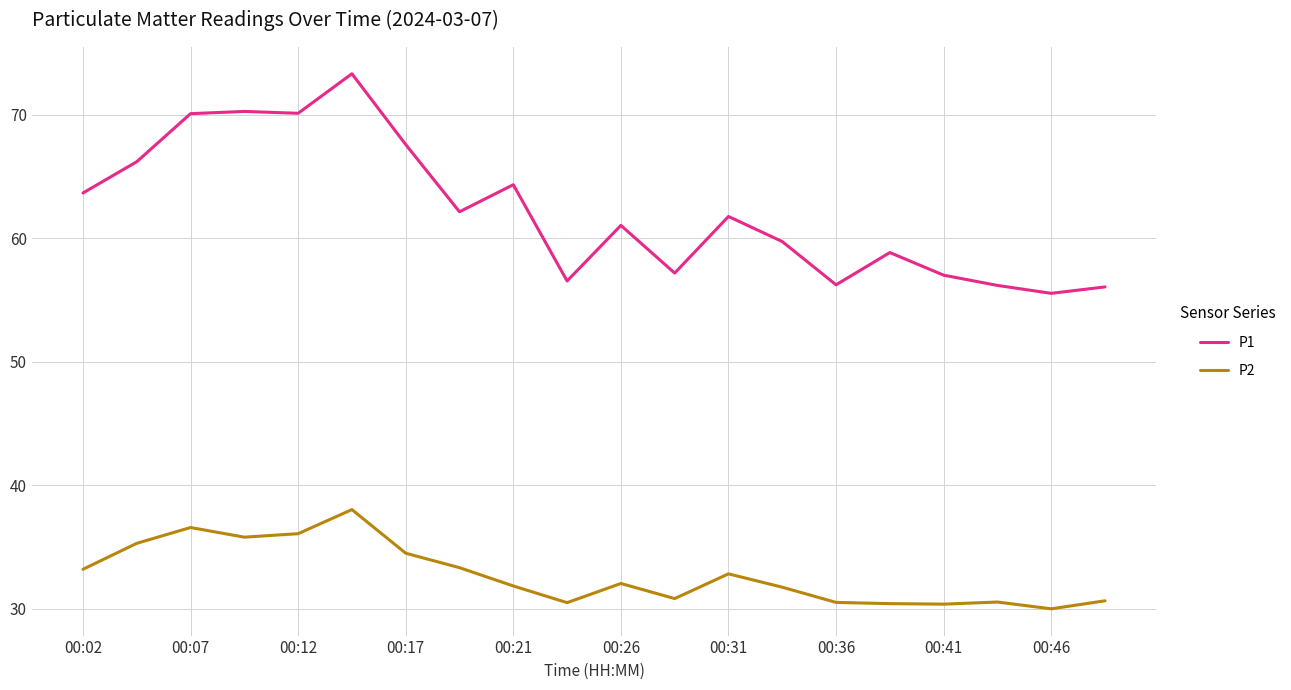

Rank the series by their average value, from highest to lowest.

P1, P2